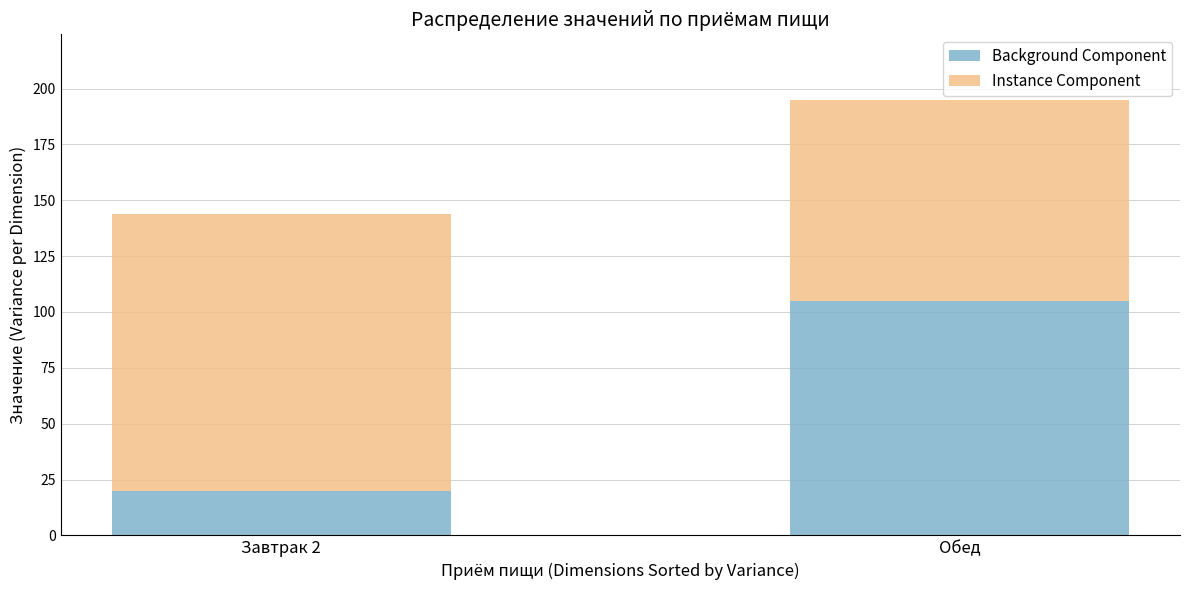

What is the sum of the Background Component values at Завтрак 2 and Обед?

125